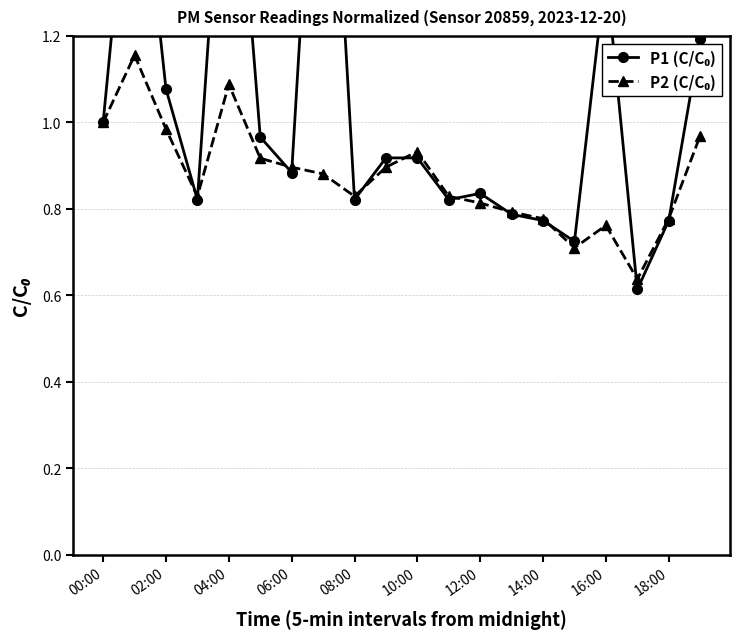

Rank the series by their average value, from highest to lowest.

P1 (C/C₀), P2 (C/C₀)